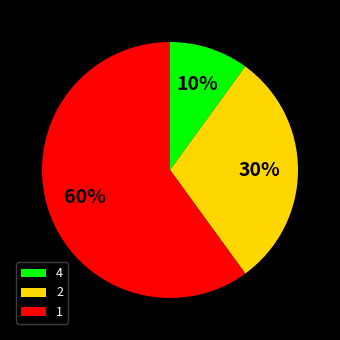

Is the sum of 2 and 1 greater than half?

Yes